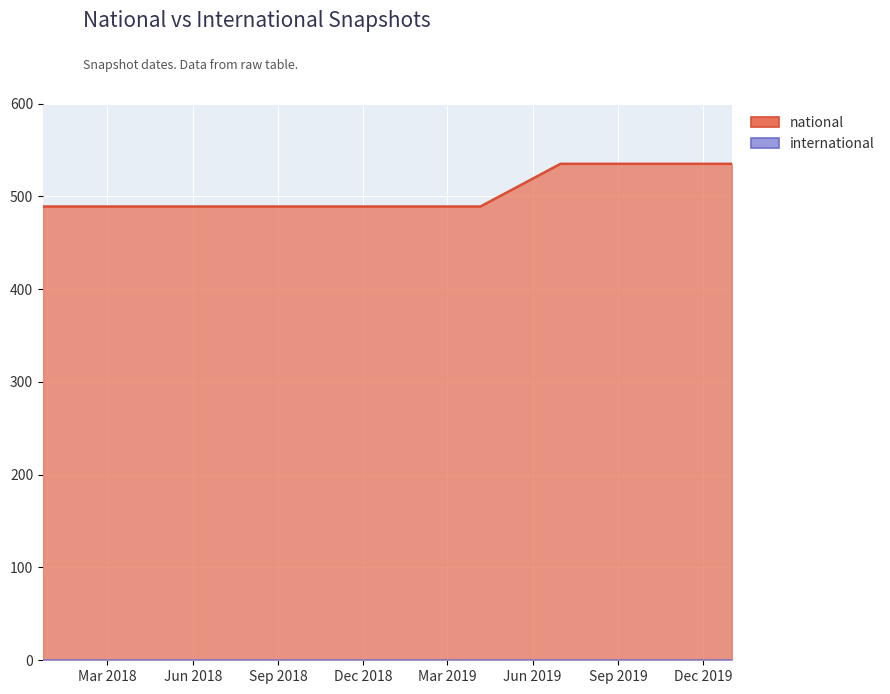

Reading left to right, extract all data points from this chart.

national: 2017-12-22=489	2018-04-09=489	2018-07-11=489	2018-09-28=489	2019-01-01=489	2019-04-06=489	2019-07-01=535	2019-10-09=535	2020-01-01=535	2020-01-01=535
international: 2017-12-22=0	2018-04-09=0	2018-07-11=0	2018-09-28=0	2019-01-01=0	2019-04-06=0	2019-07-01=0	2019-10-09=0	2020-01-01=0	2020-01-01=0